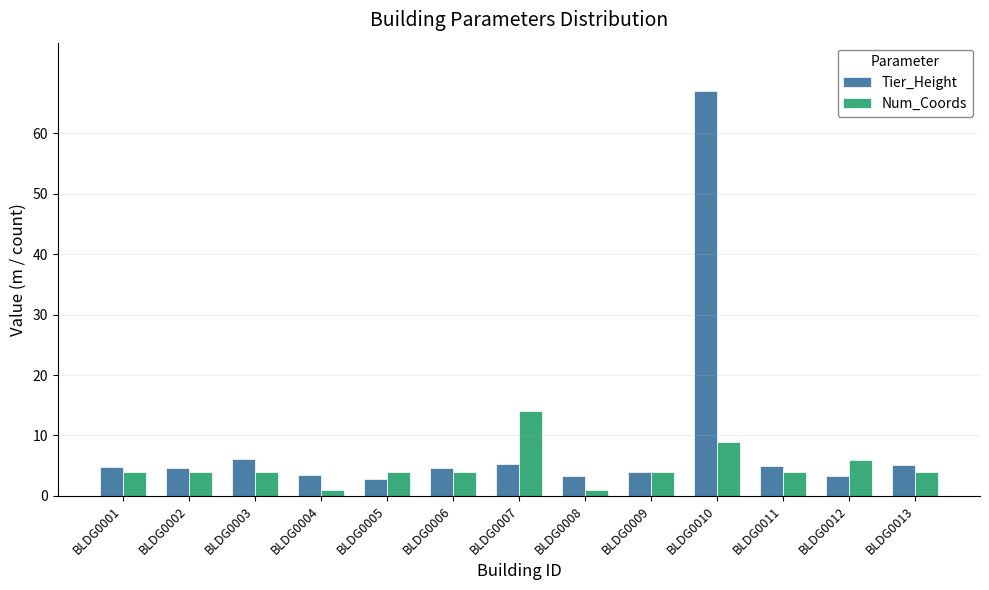

Count the number of categories in the chart.

13